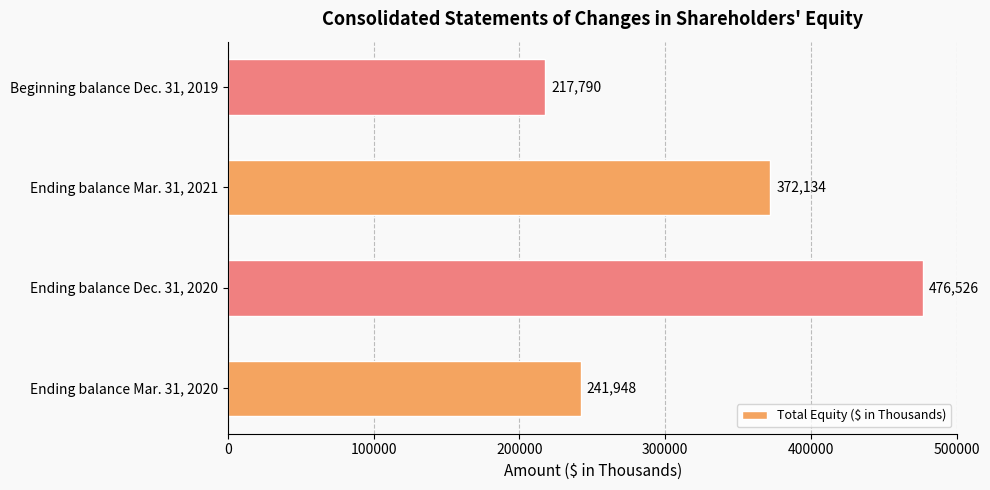

Approximately how many times larger is the value at Ending balance Mar. 31, 2021 compared to Ending balance Dec. 31, 2020?

0.8